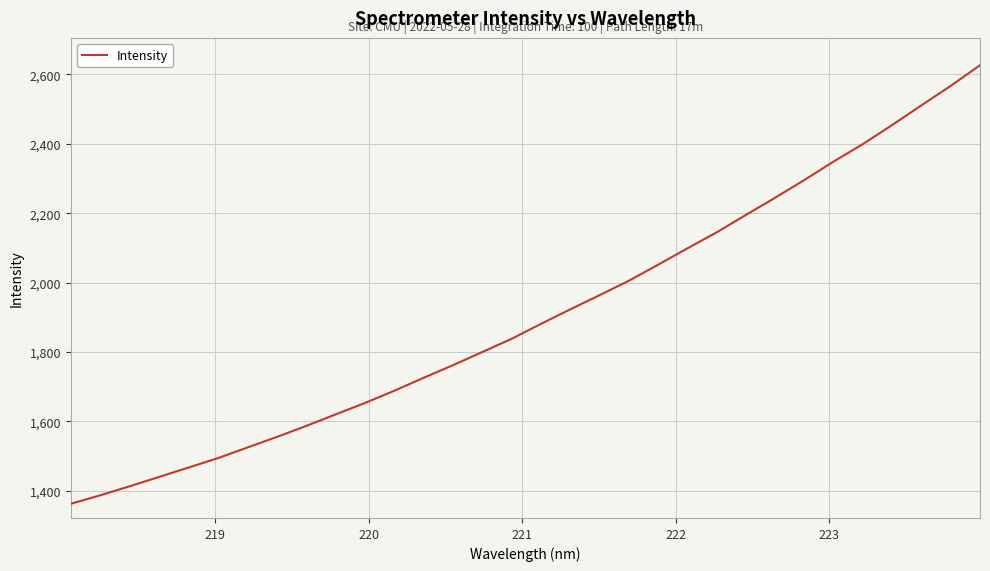

True or false: there are more than 0 points higher than both neighbors.

False